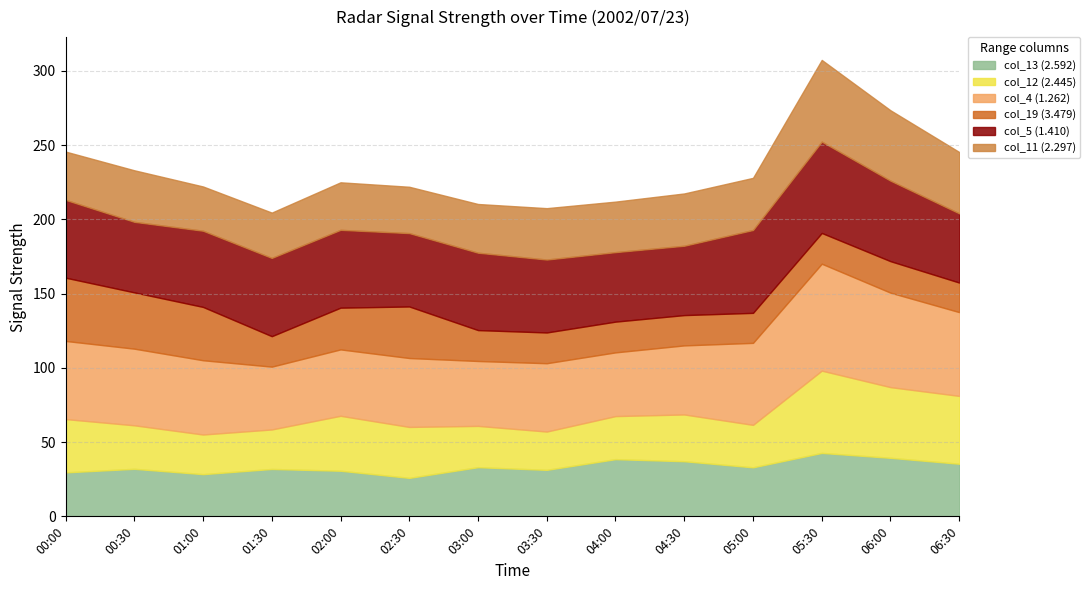

What position from the left is 02:00?

5